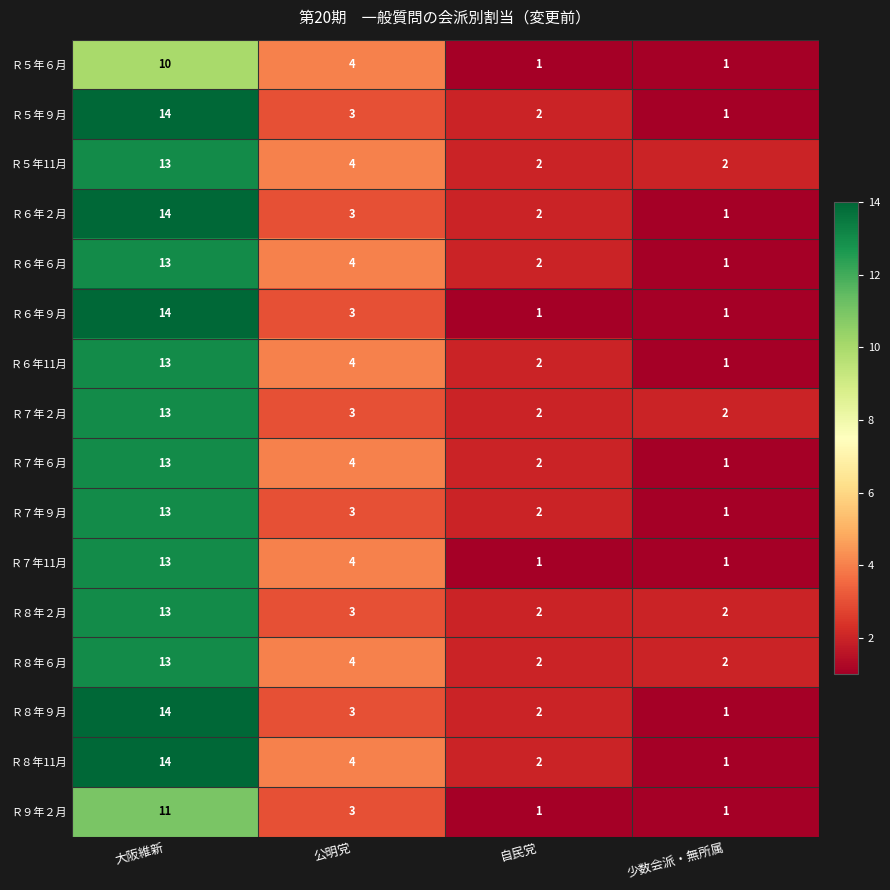

The Ｒ６年２月 series shows 2 at 自民党. True or false?

True